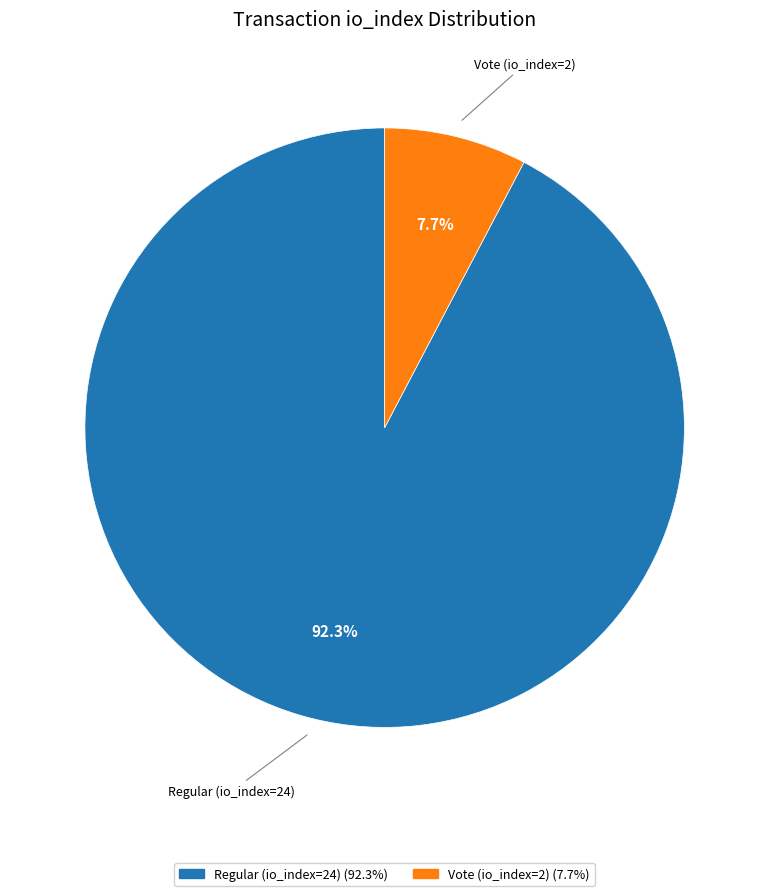

Do Vote (io_index=2) and Regular (io_index=24) together represent more than half of the pie?

Yes